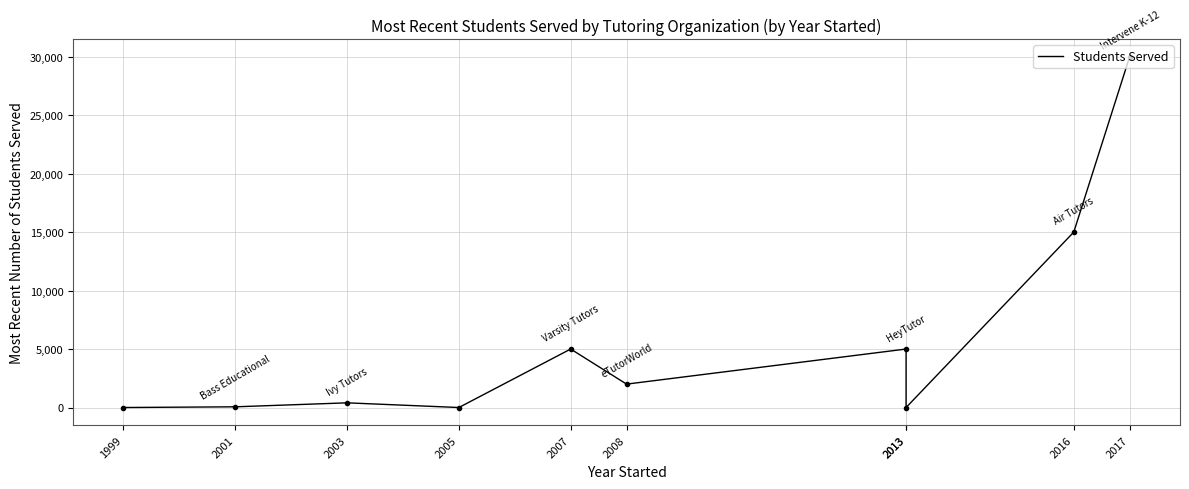

What is the maximum value shown in the chart?

30000